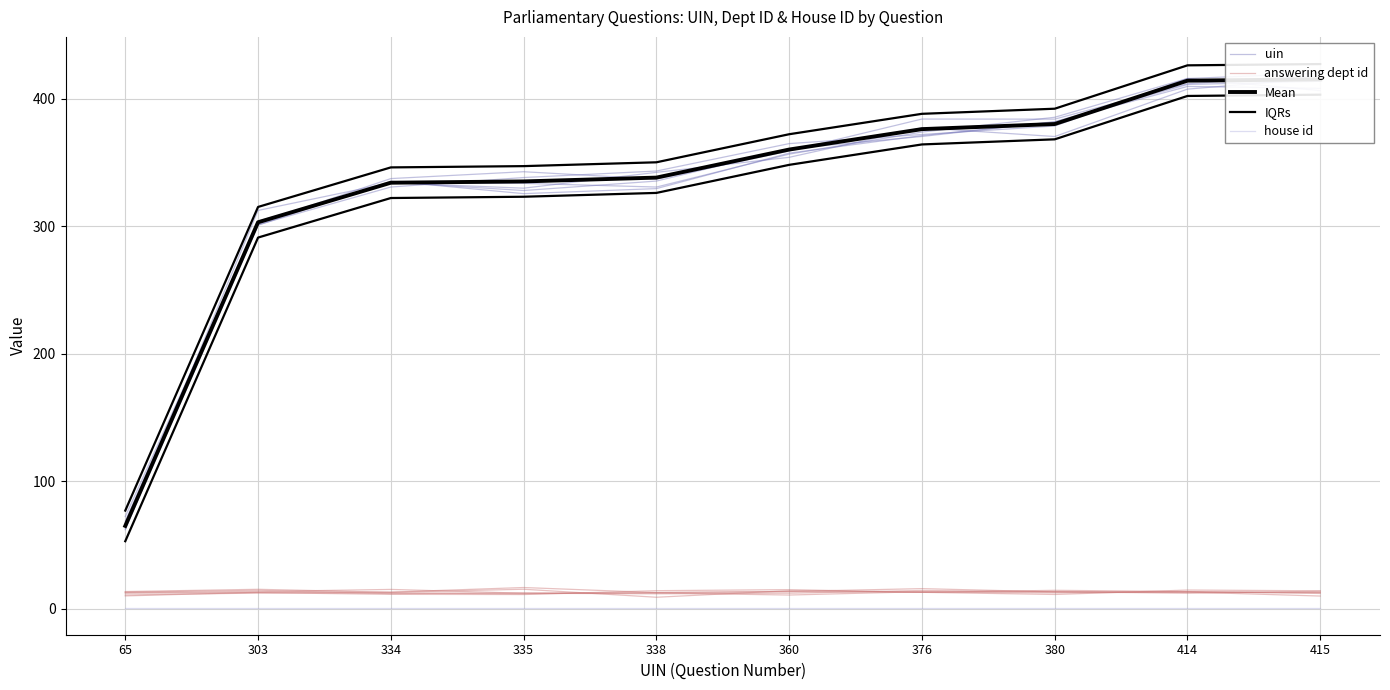

What is the value of the house id point at the 9th from the left?

1.0